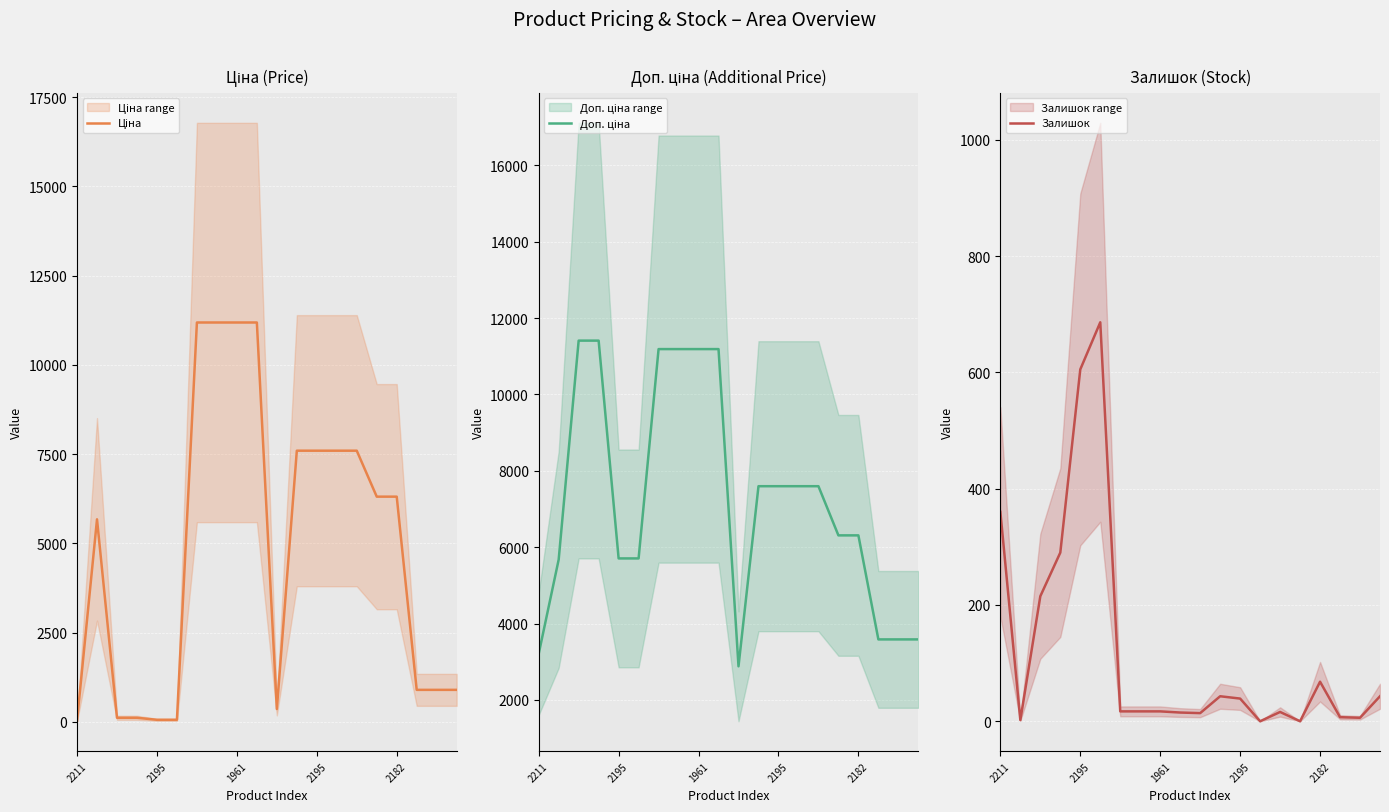

The value of Доп. ціна at 5 is 1676.7. True or false?

False